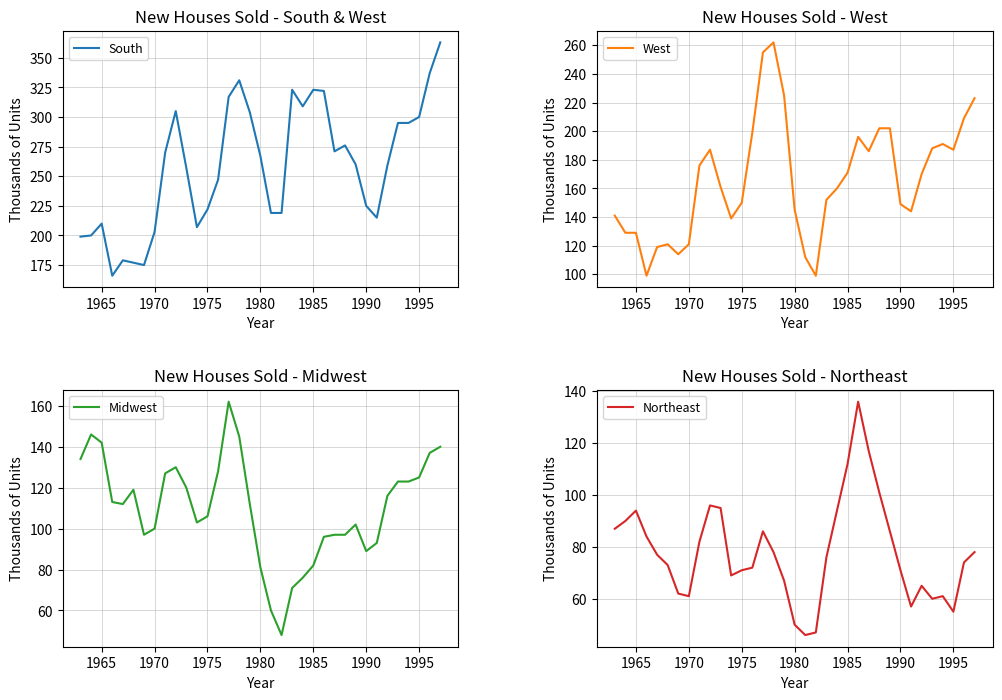

How many interior local peaks does the Midwest series have?

5